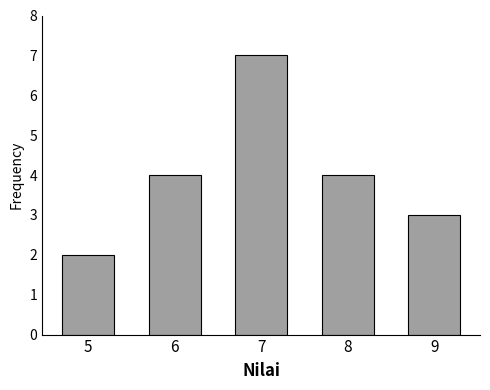

Reading right to left, list all the values displayed in this chart.

9=3	8=4	7=7	6=4	5=2